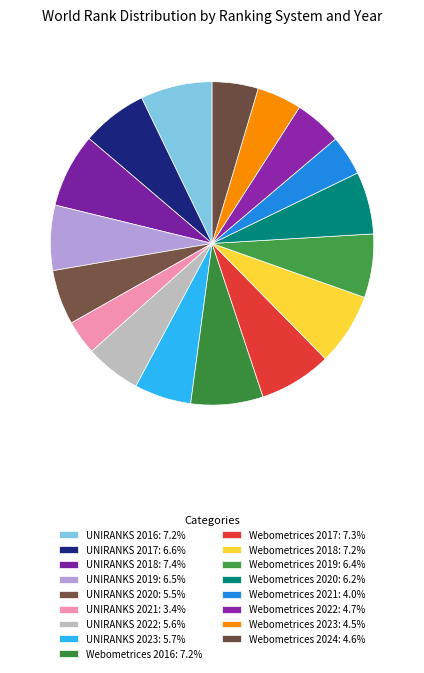

Which slice is the smallest?

UNIRANKS 2021